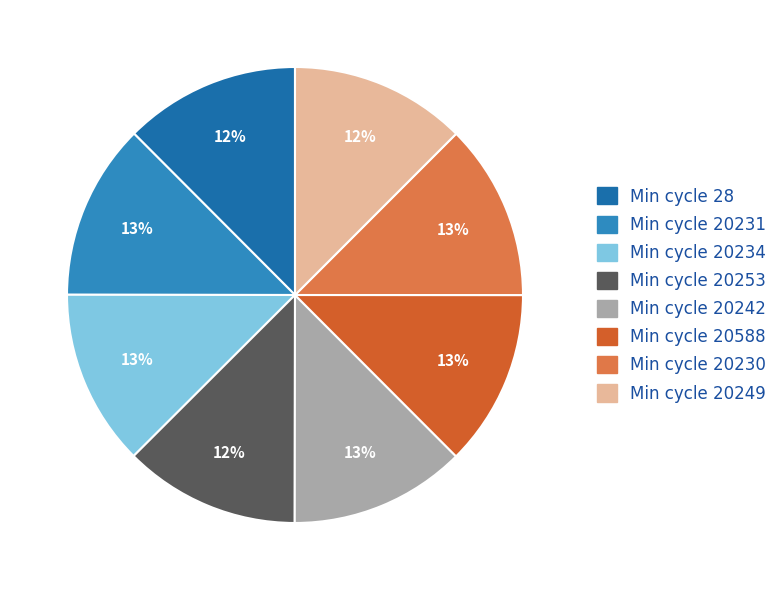

Does any single category account for the majority?

No